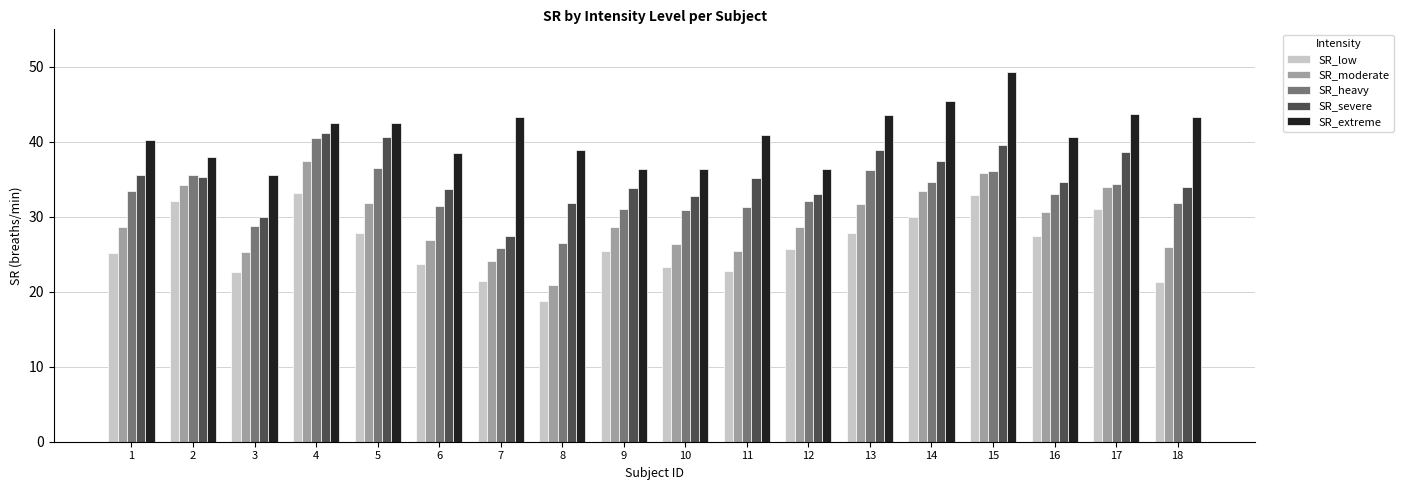

What is the difference between the maximum and second lowest values in the SR_severe series?

11.3